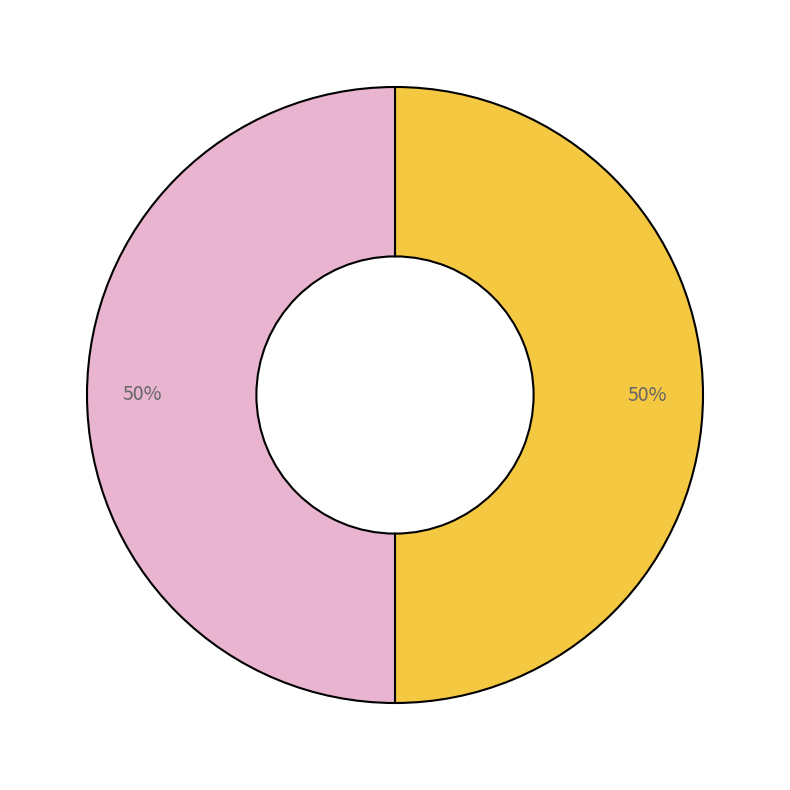

To the nearest percent, what is the average slice percentage?

50%